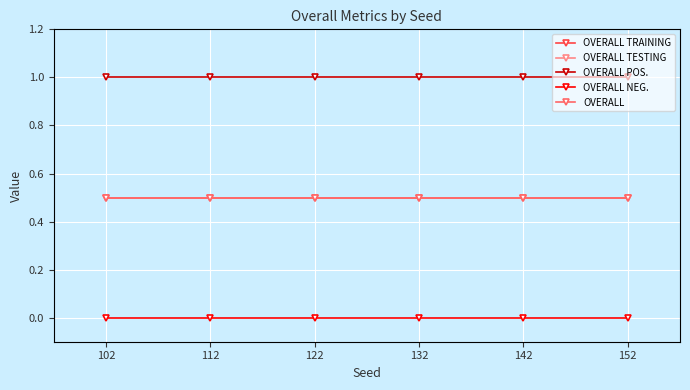

Does the chart have visible grid lines?

Yes